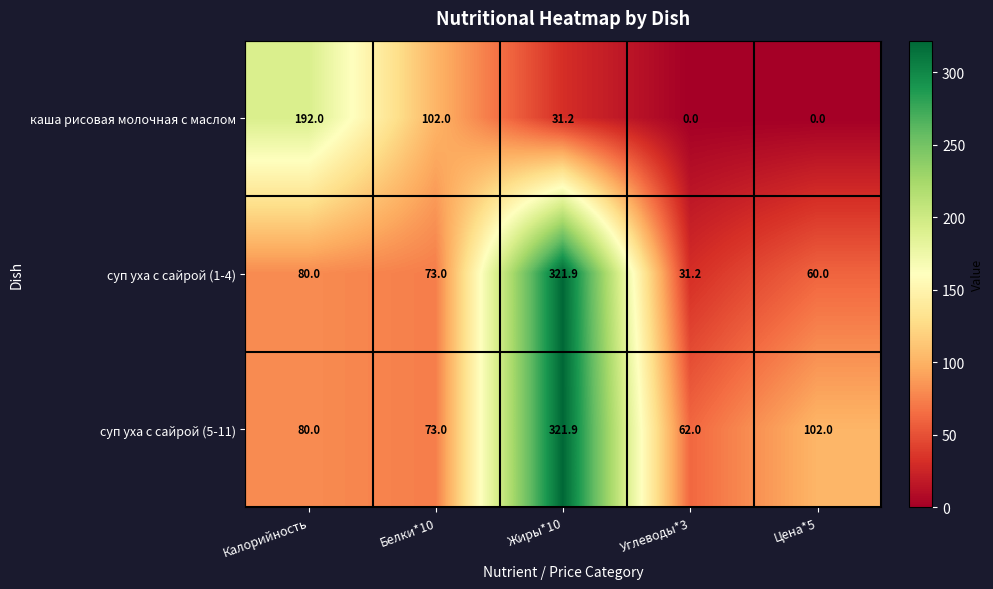

The value of каша рисовая молочная с маслом at Жиры*10 is 17.9. True or false?

False